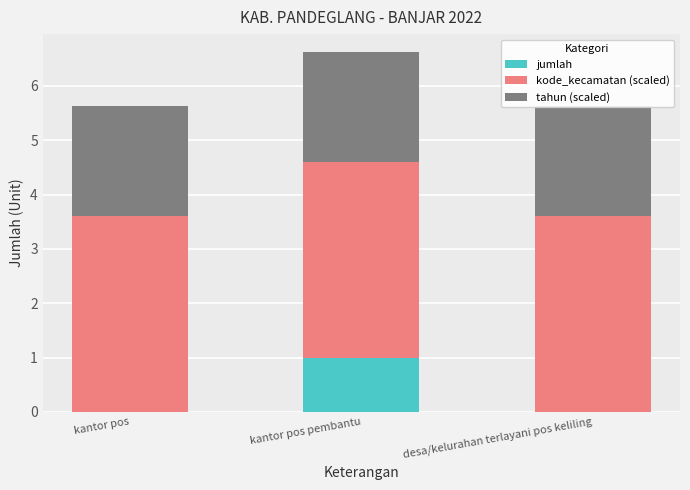

What value does the tahun (scaled) series have at desa/kelurahan terlayani pos keliling?

2.0